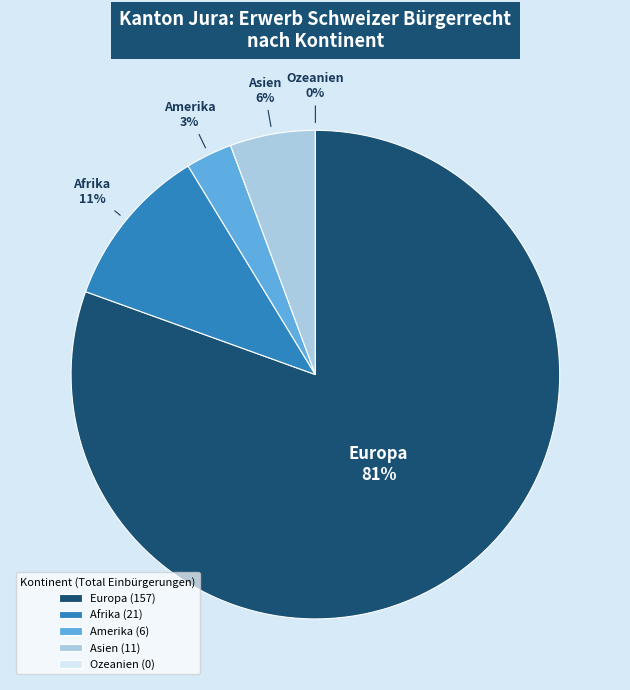

To the nearest percent, what percentage of the pie is Afrika?

11%